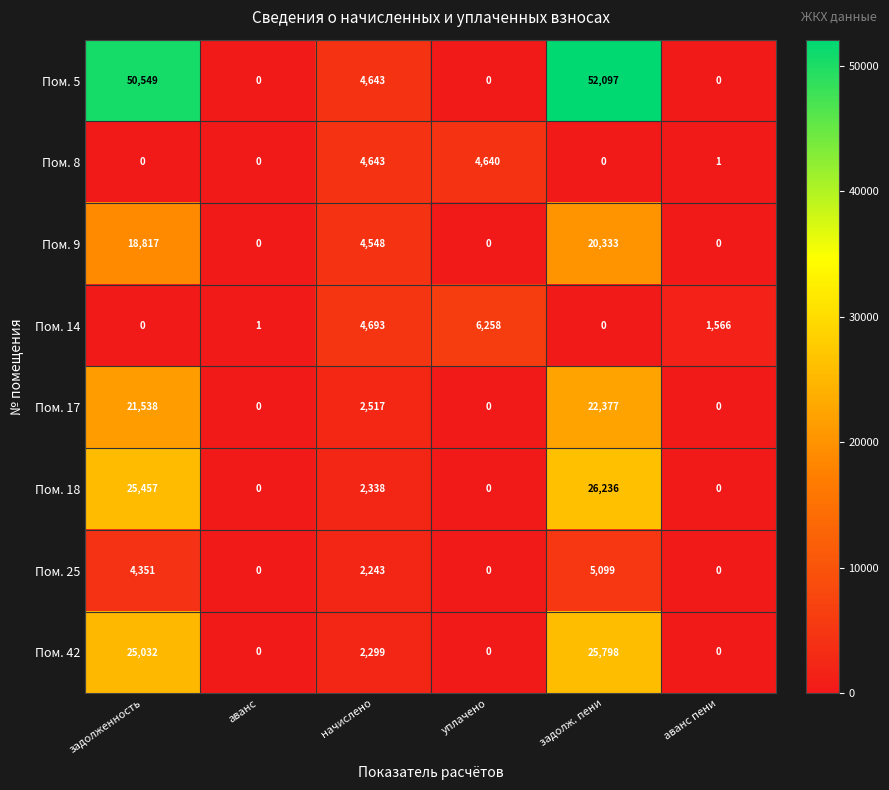

Count the number of categories in the chart.

6